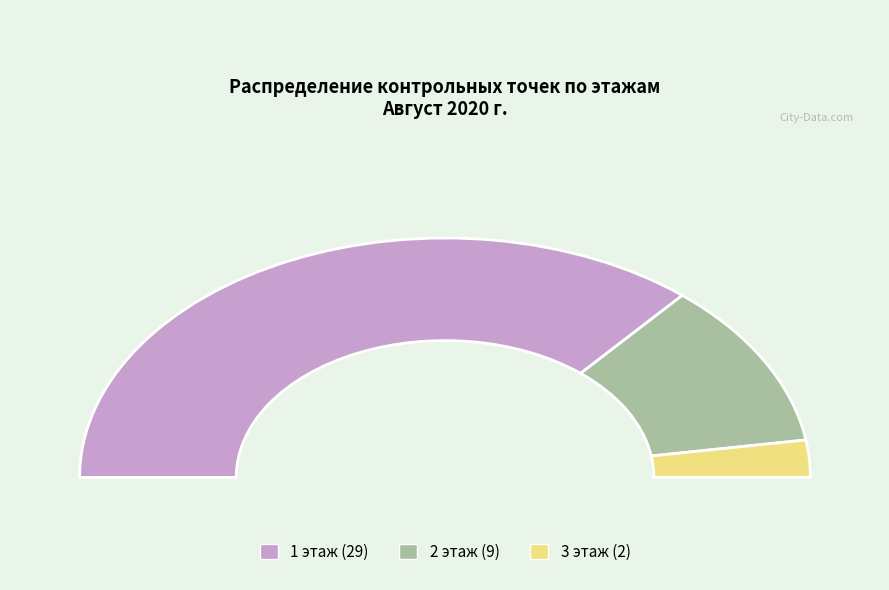

What is the largest slice in the pie chart?

1 этаж